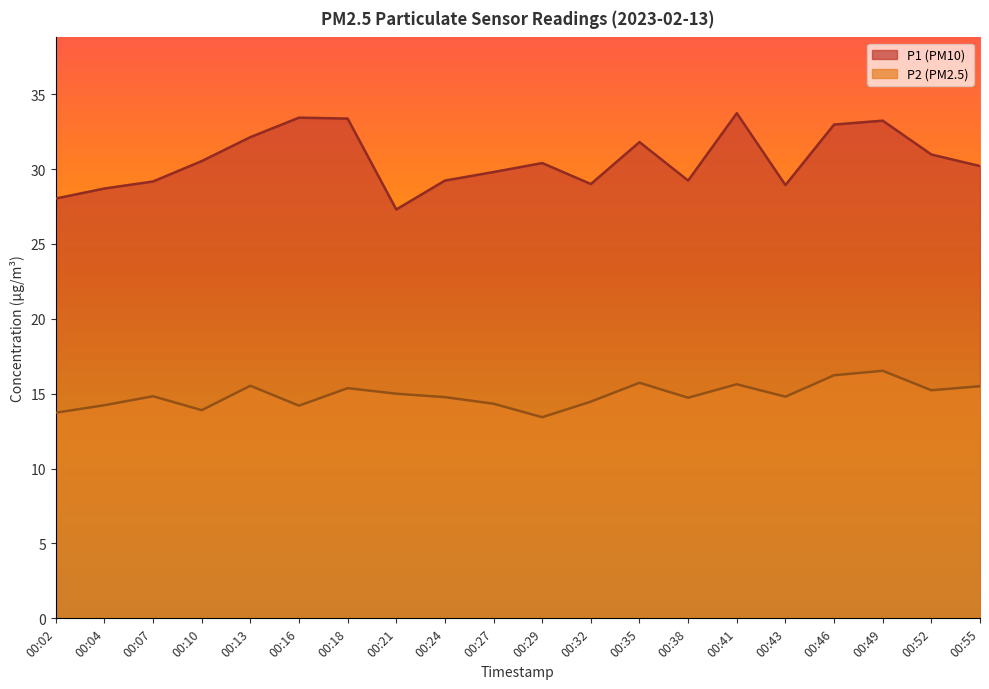

Is it true that P1 equals 27.3 at 00:21?

True